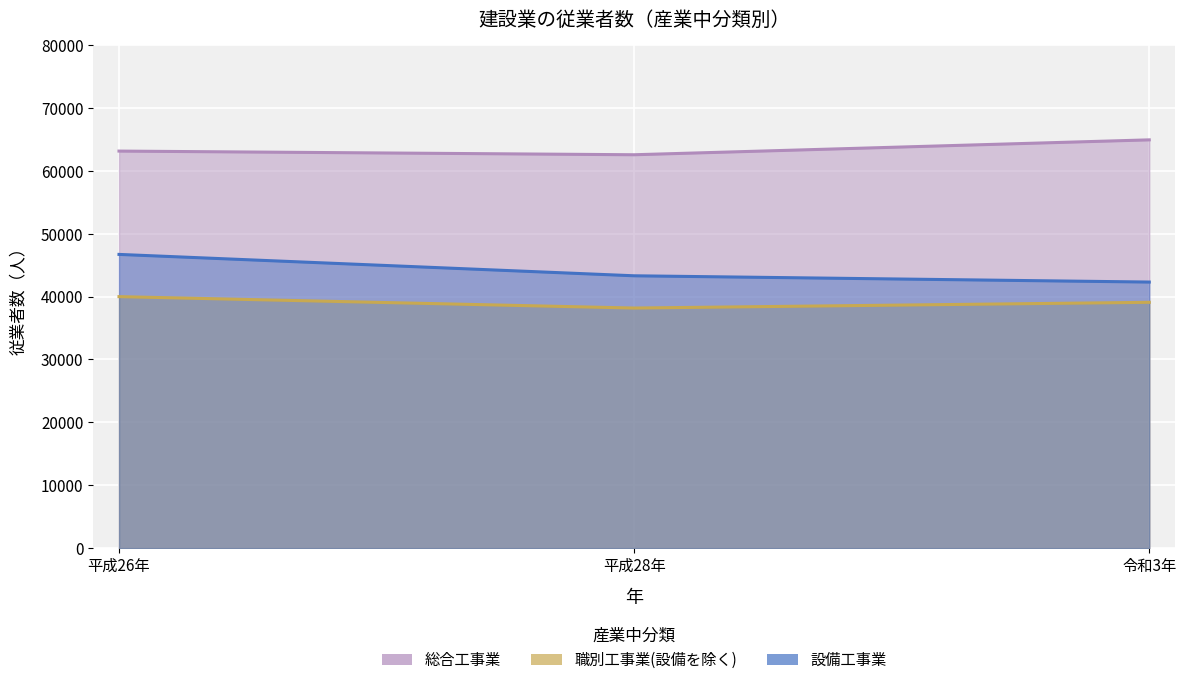

How many values in the 設備工事業 series exceed 43313?

1